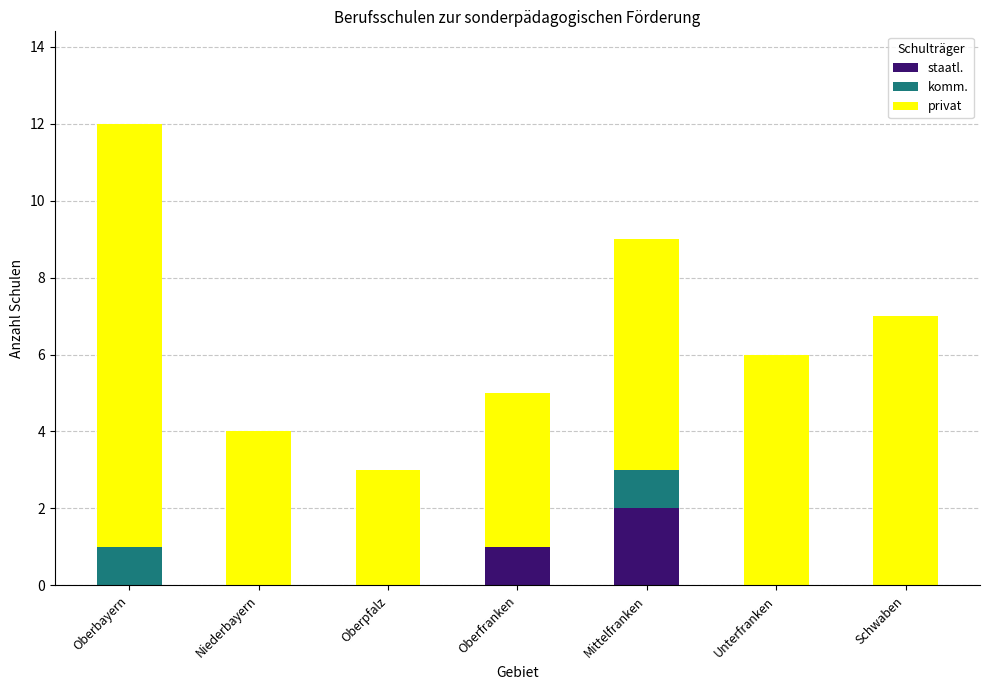

What are all the series names shown in the legend?

staatl., komm., privat